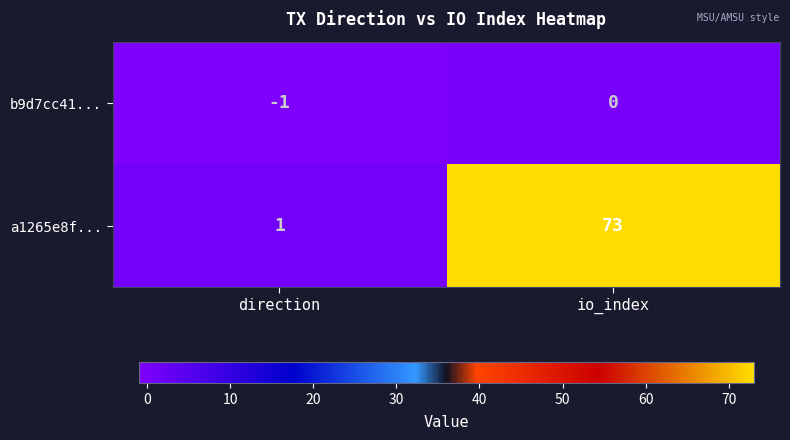

How many data points does each series have?

2